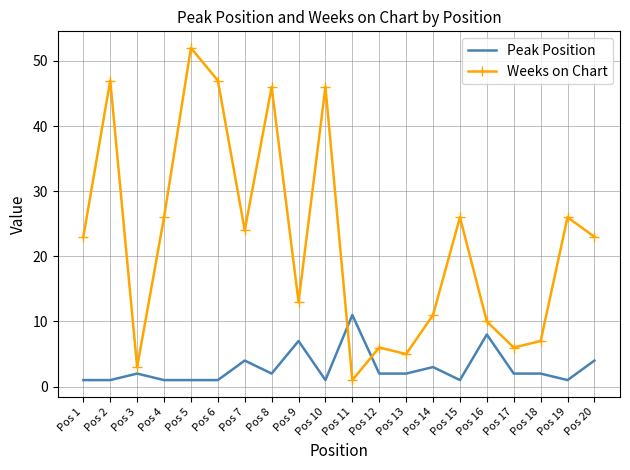

What is the total value across all series at Pos 18?

9